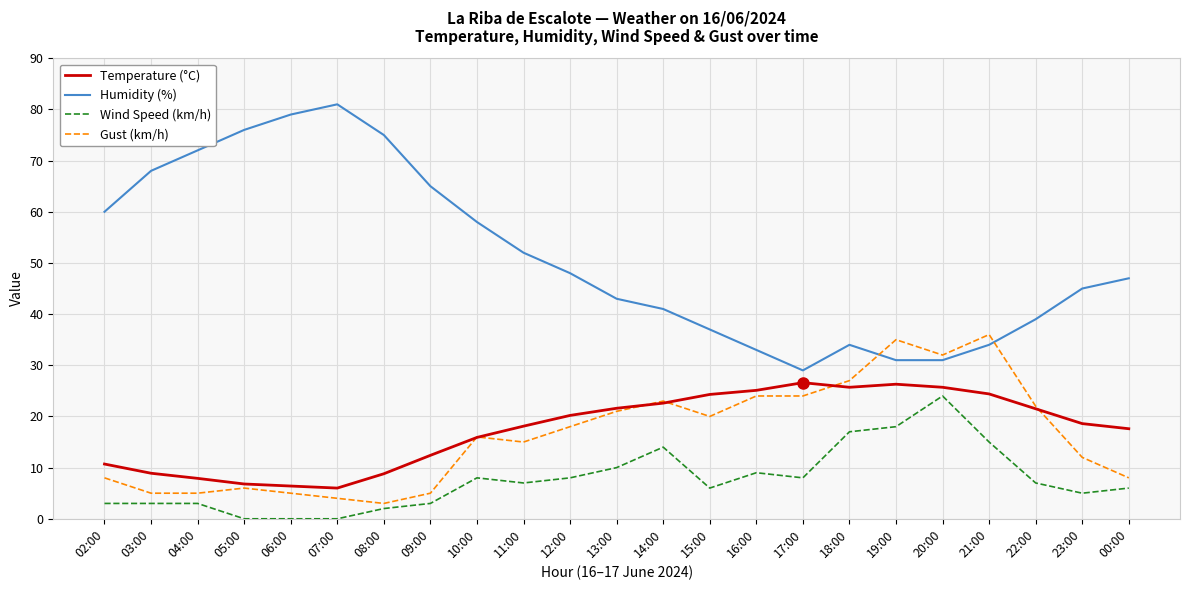

True or false: Wind Speed (km/h) and Temperature (°C) intersect in this chart.

False